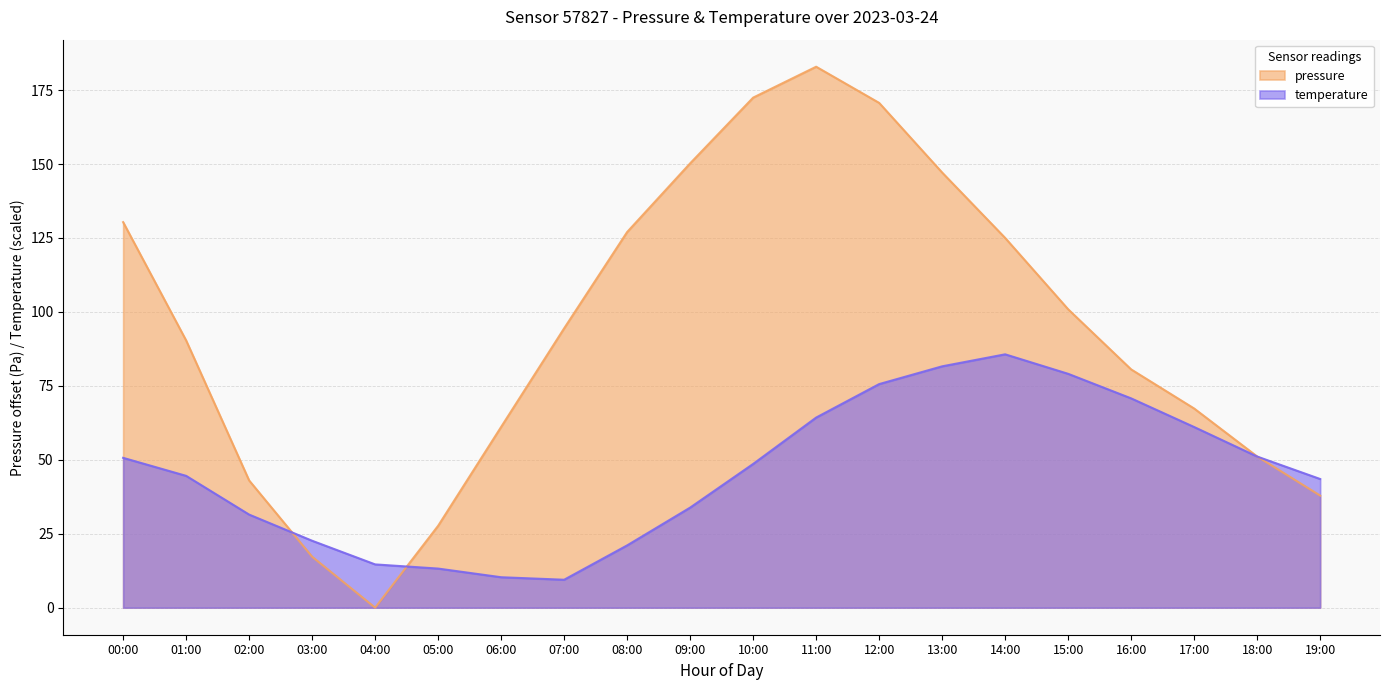

Where is the first local maximum?

11:00